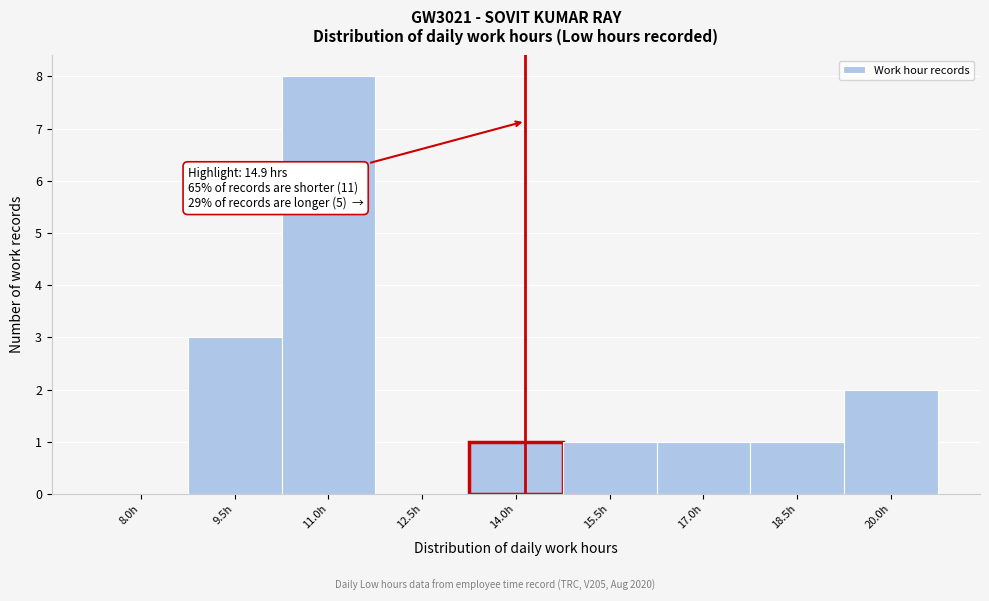

Reading left to right, extract all data points from this chart.

8.0h=0	9.5h=3	11.0h=8	12.5h=0	14.0h=1	15.5h=1	17.0h=1	18.5h=1	20.0h=2